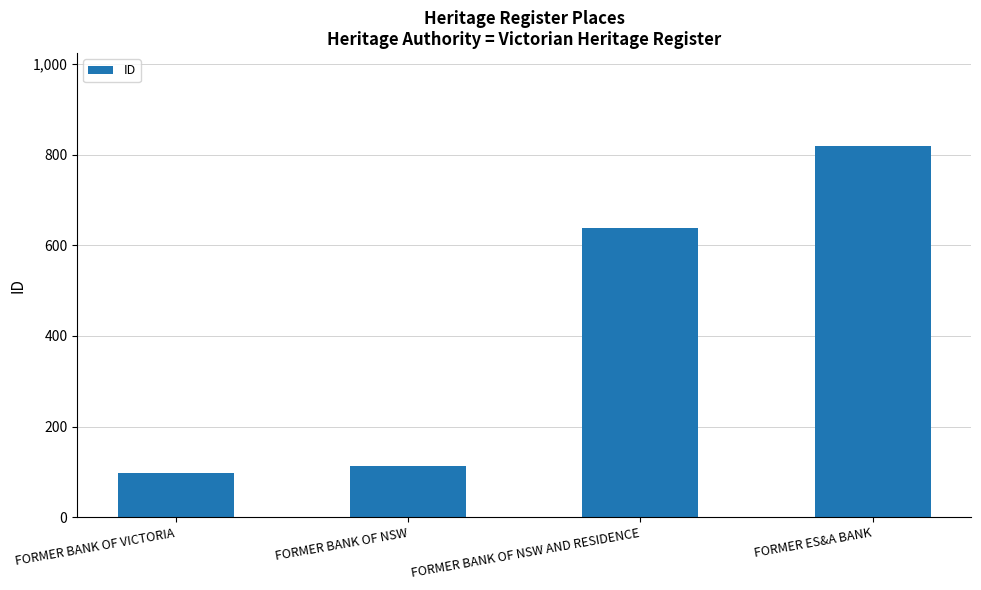

What position from the left is FORMER BANK OF NSW AND RESIDENCE?

3